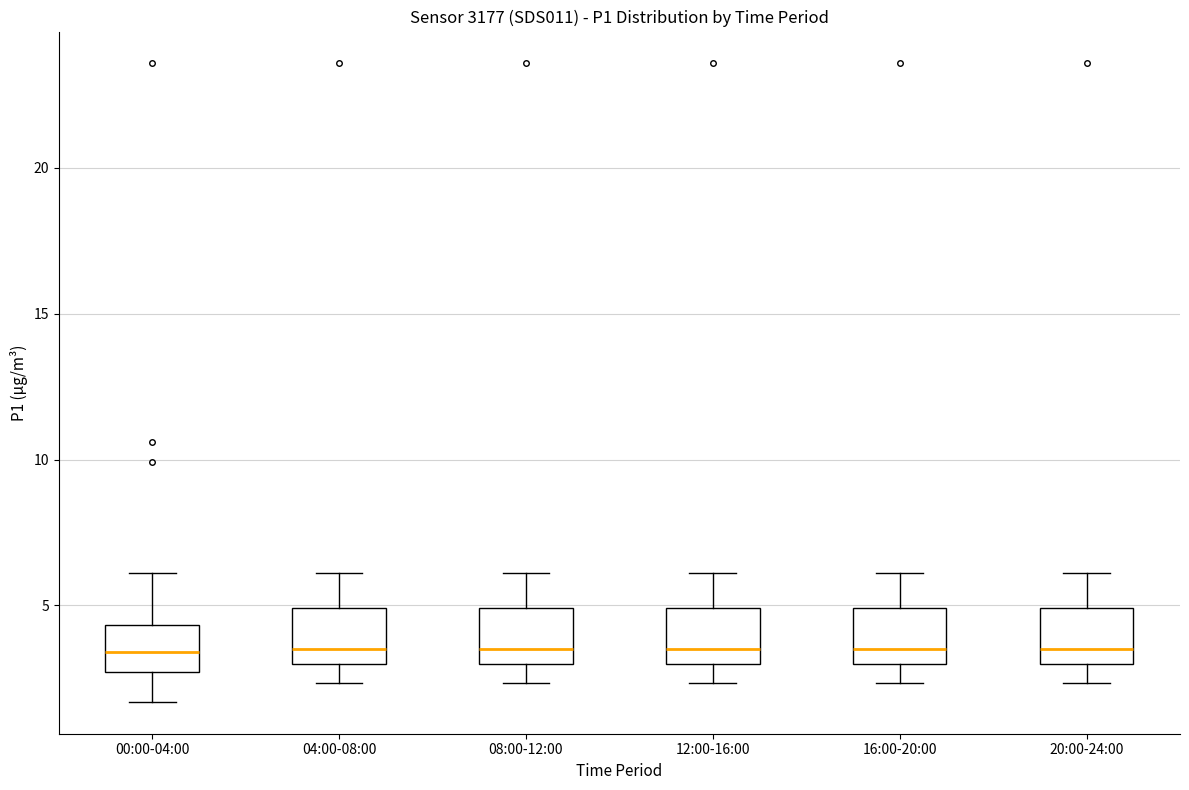

Reading left to right, read every box against the y-axis: the position of its median line, the range the box covers, and the ends of its whiskers. The values are not printed on the chart, so give them approximately, as read against the axis.

00:00-04:00: median 3.5, box 2.5 to 4.5, whiskers 1.5 to 6.0
04:00-08:00: median 3.5, box 3.0 to 5.0, whiskers 2.5 to 6.0
08:00-12:00: median 3.5, box 3.0 to 5.0, whiskers 2.5 to 6.0
12:00-16:00: median 3.5, box 3.0 to 5.0, whiskers 2.5 to 6.0
16:00-20:00: median 3.5, box 3.0 to 5.0, whiskers 2.5 to 6.0
20:00-24:00: median 3.5, box 3.0 to 5.0, whiskers 2.5 to 6.0